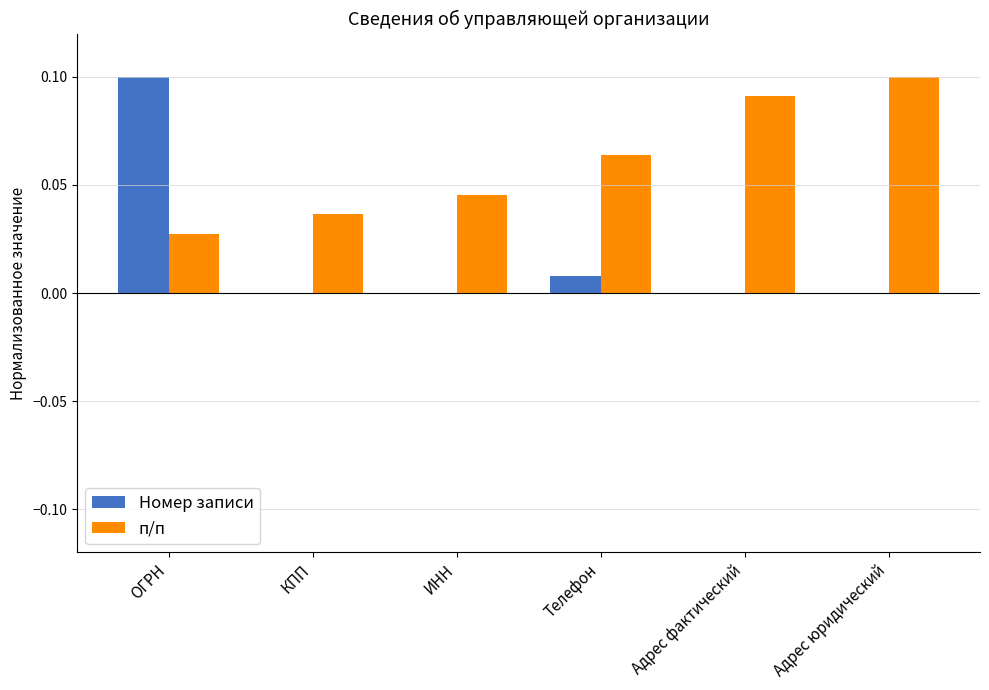

True or false: п/п has a value of 0.0 at КПП.

True